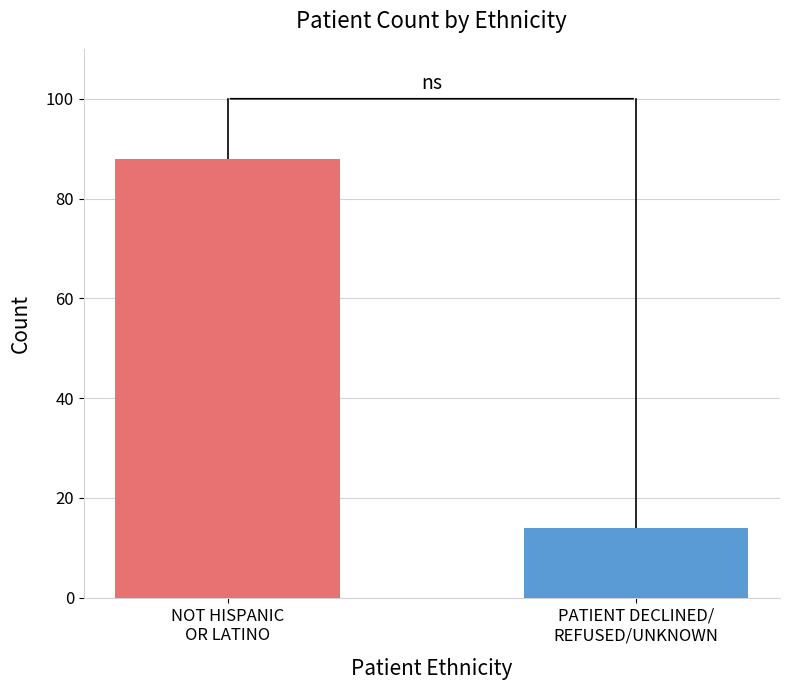

What is the maximum value shown in the chart?

88